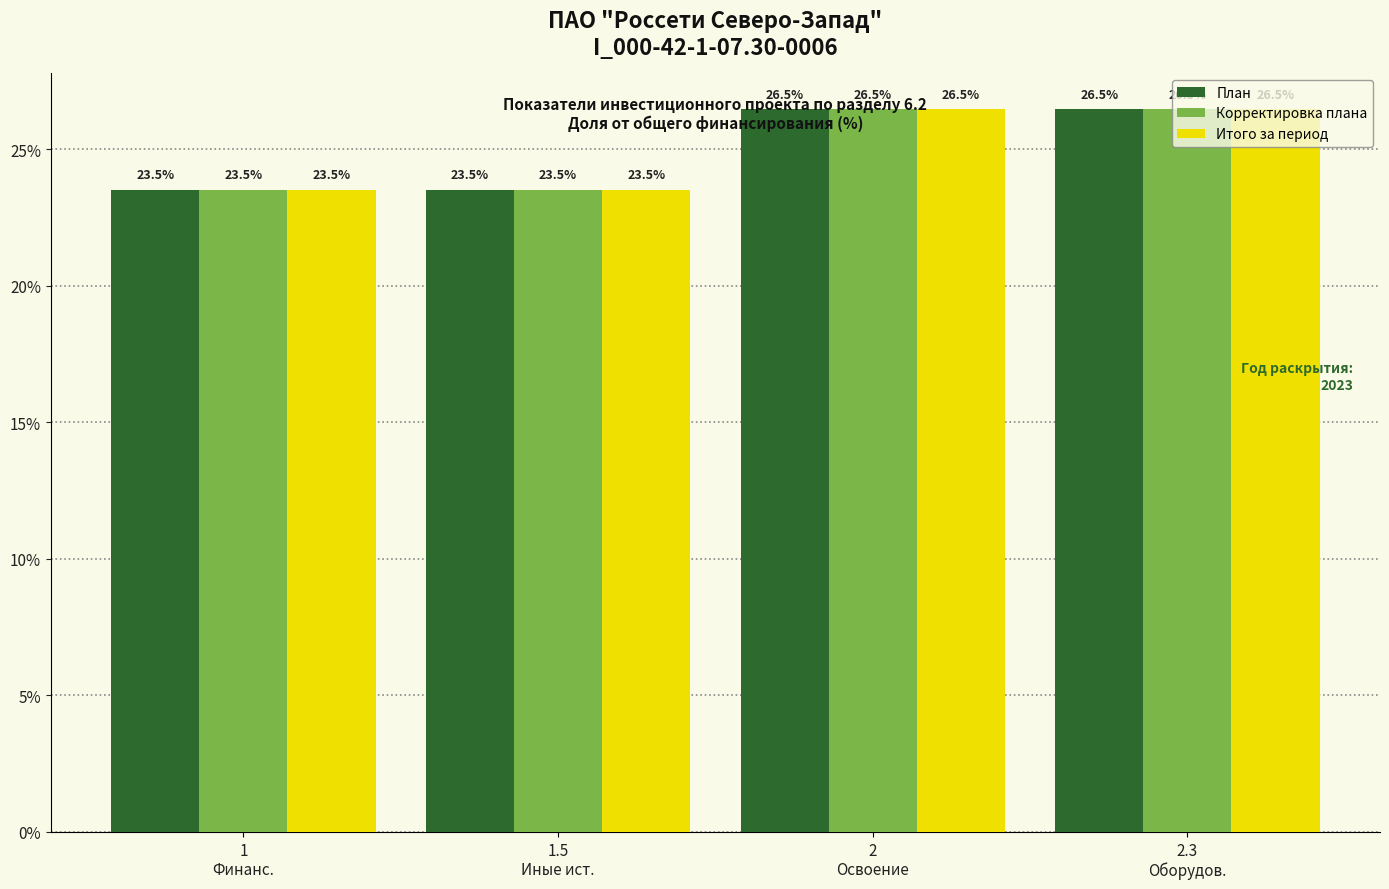

What is the maximum value for План?

26.5